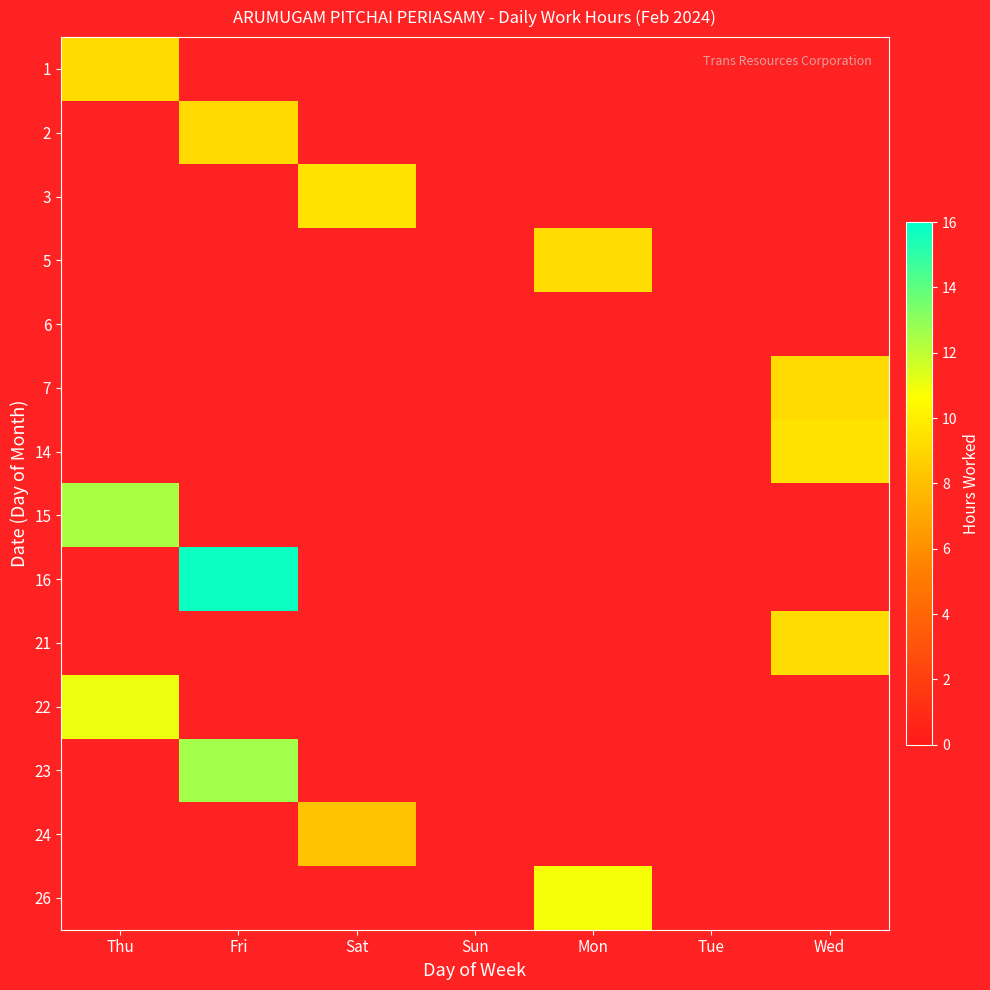

How many series are shown in this chart?

14